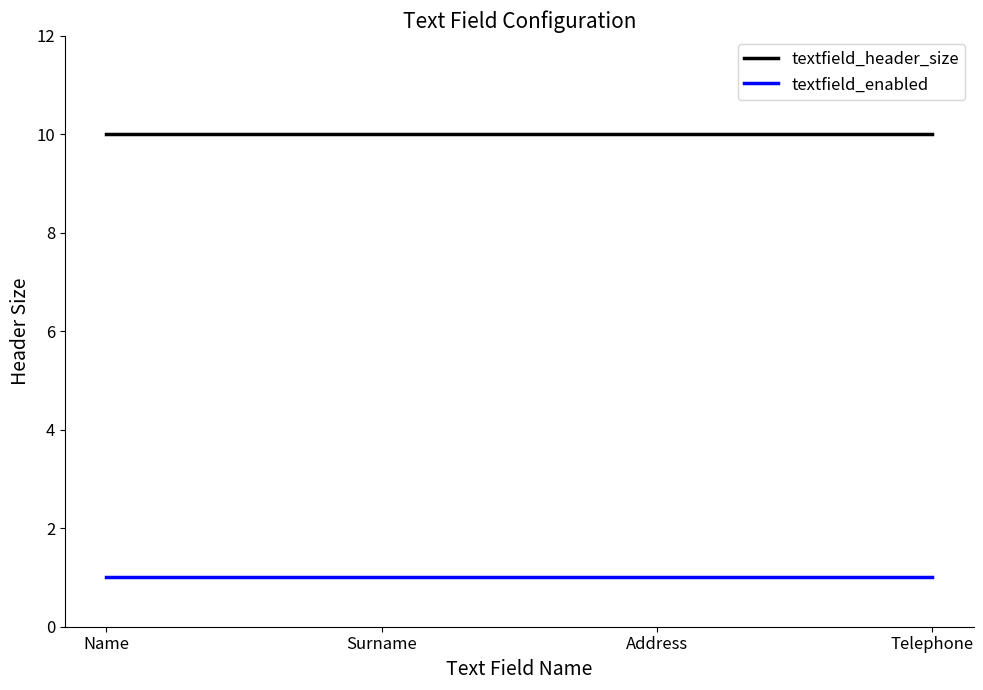

Reading left to right, what are all the values shown in this chart?

textfield_header_size: 10	10	10	10
textfield_enabled: 1	1	1	1